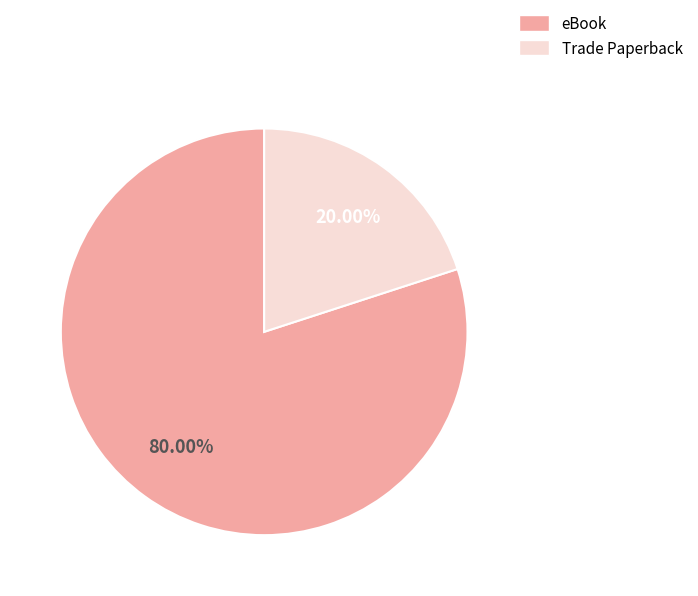

Count the number of slices in the pie.

2